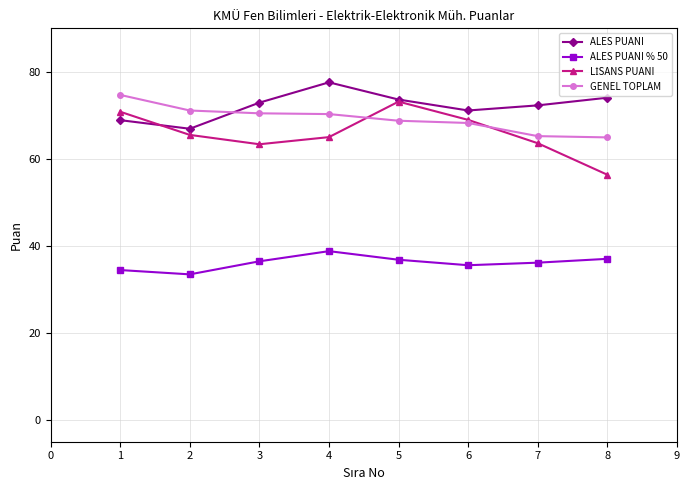

How many interior local peaks does the ALES PUANI series have?

1